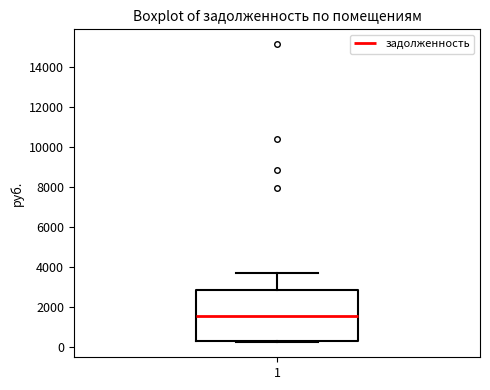

Read this box plot against the y-axis: the position of the median line, the range covered by the box, and the ends of both whiskers. The values are not printed on the chart, so give them approximately, as read against the axis.

median 1600, box 400 to 2800, whiskers 200 to 3600